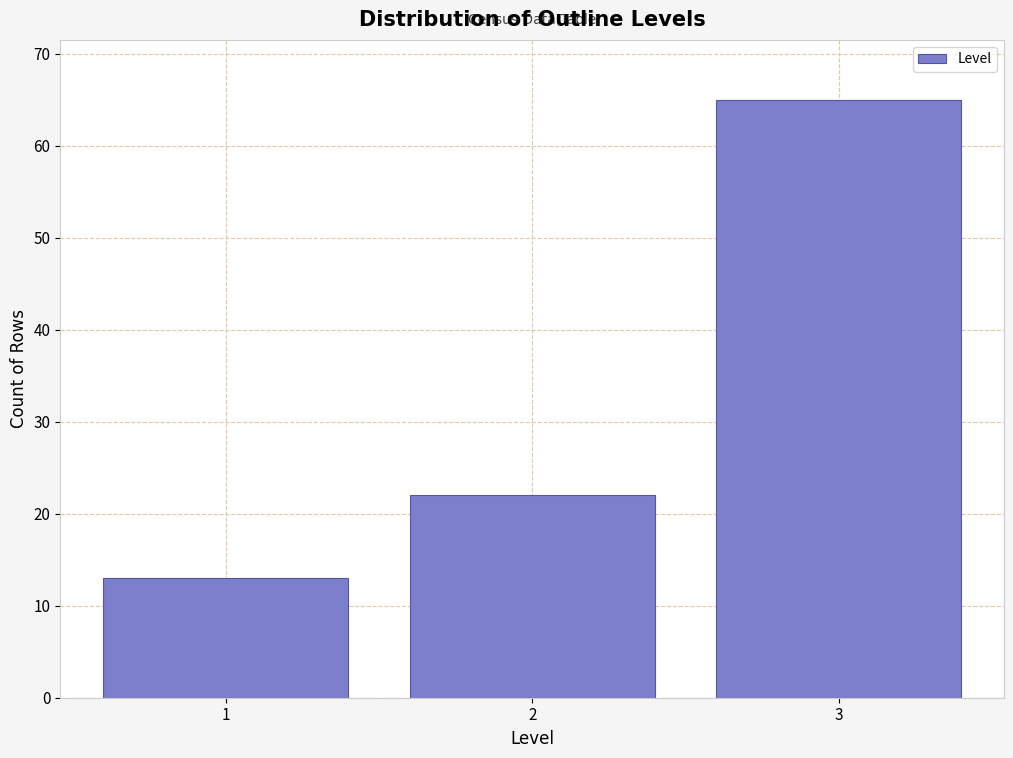

How tall is the bar that spans 0.5 to 1.5 on the x-axis? The values are not printed on the chart, so give them approximately, as read against the axis.

13